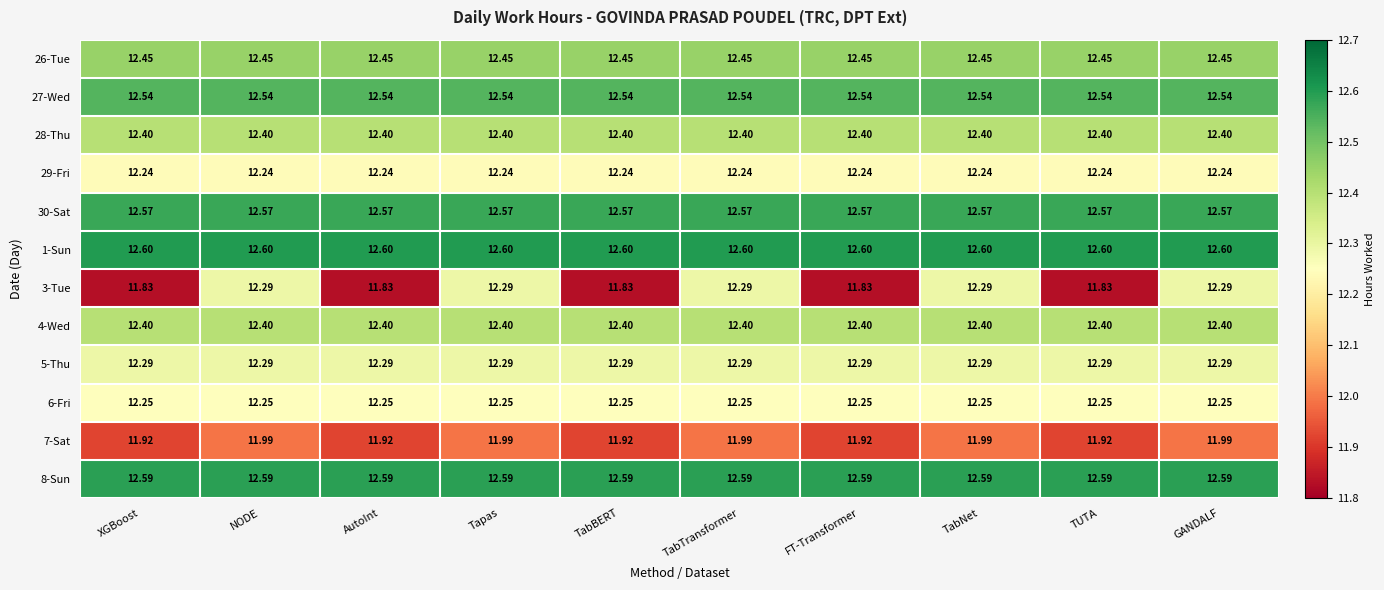

Is the value of 7-Sat at FT-Transformer greater than the value of 27-Wed at GANDALF?

No